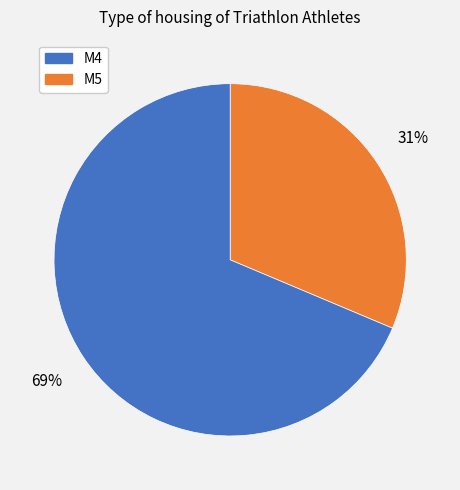

To the nearest percent, what is the average slice percentage?

50%